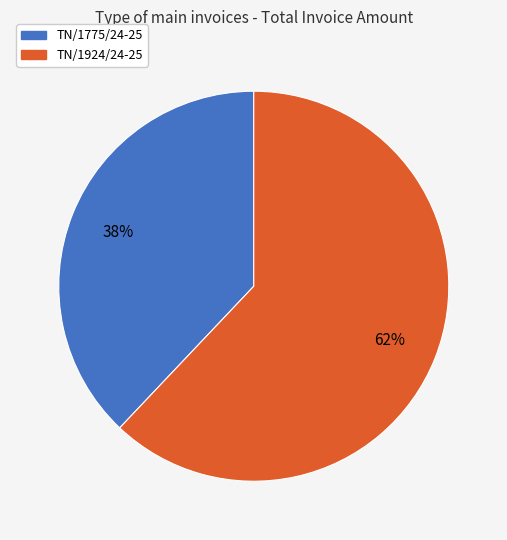

Count the number of slices in the pie.

2